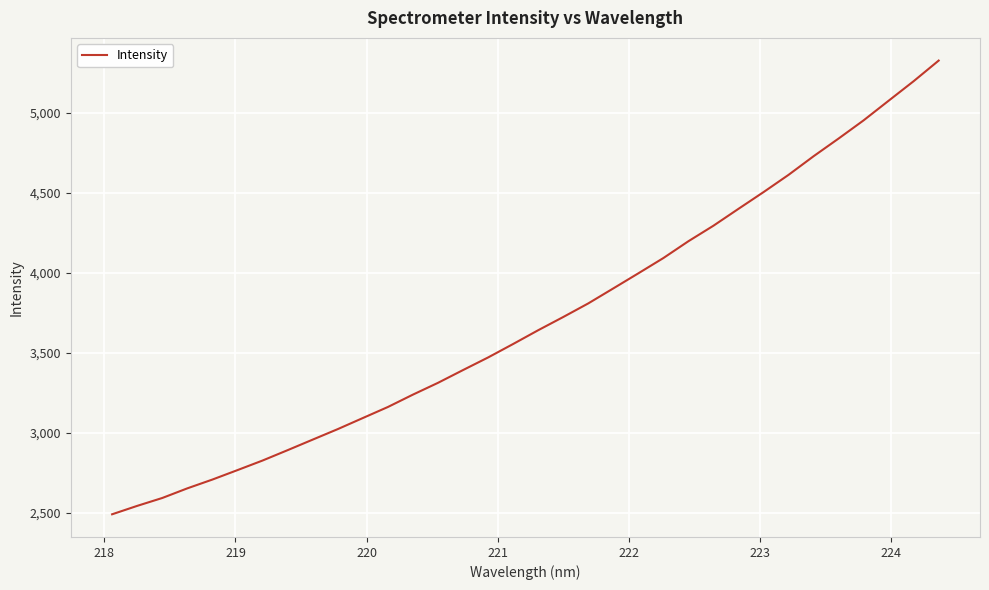

What is the difference between the maximum and minimum values?

2832.2